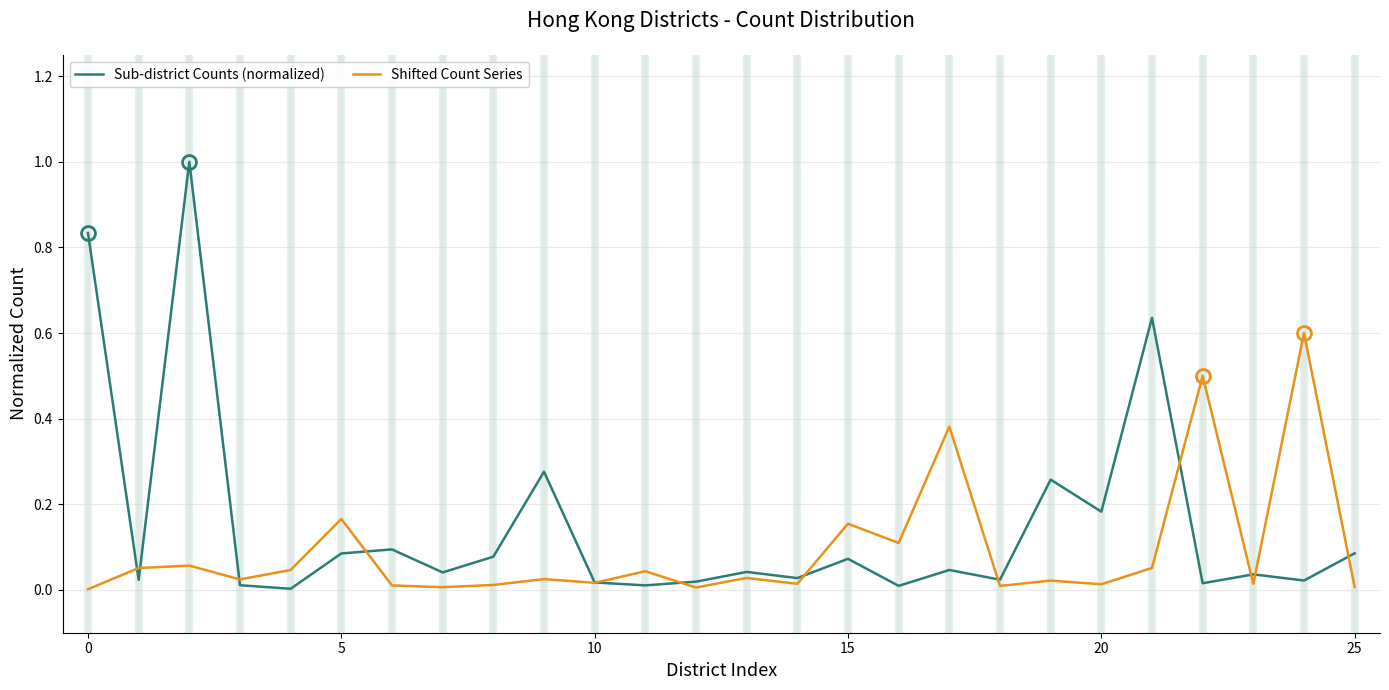

What is the greatest value displayed?

1.0